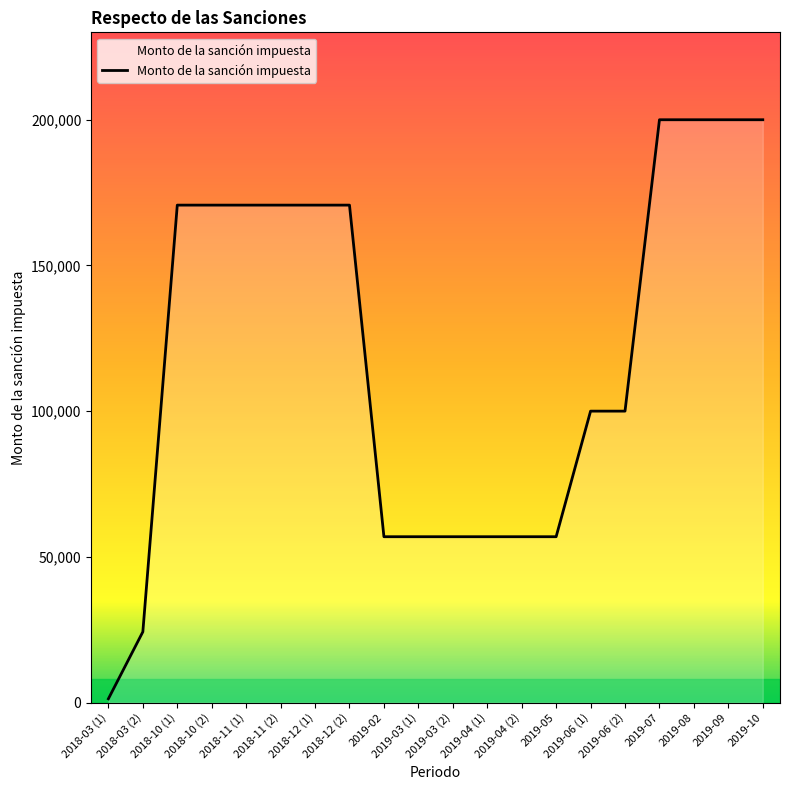

What is the change in value from 2018-03 (2) to 2019-05?

+32635.3